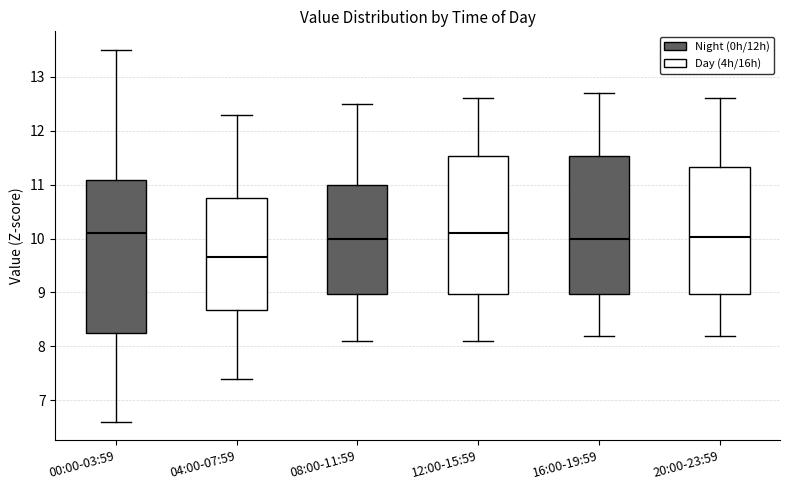

Comparing the boxes themselves (not the whiskers), which one is the tallest?

00:00-03:59